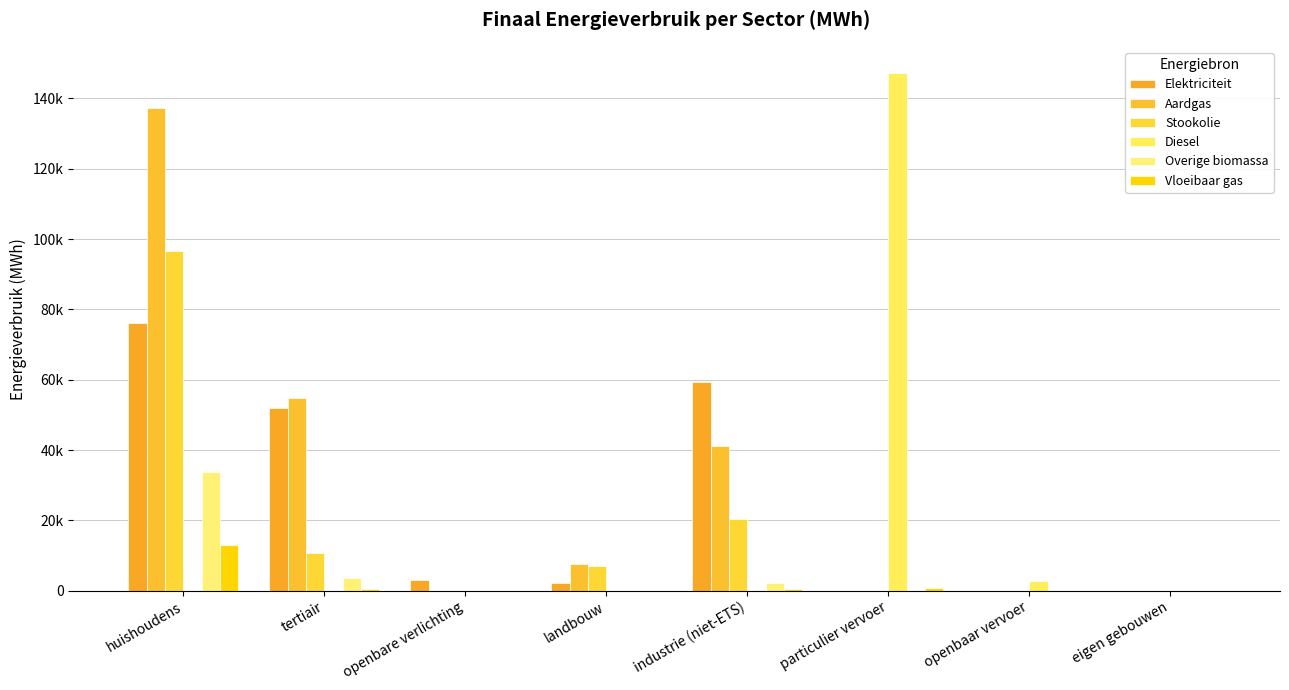

Between eigen gebouwen and huishoudens, which is larger?

huishoudens